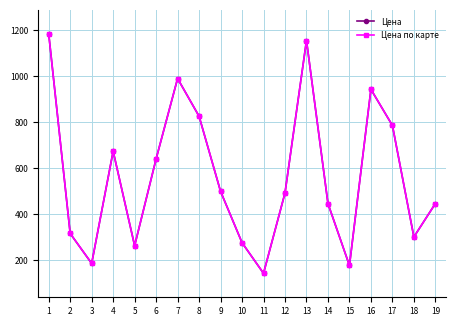

What is the lowest value of the Цена по карте series?

144